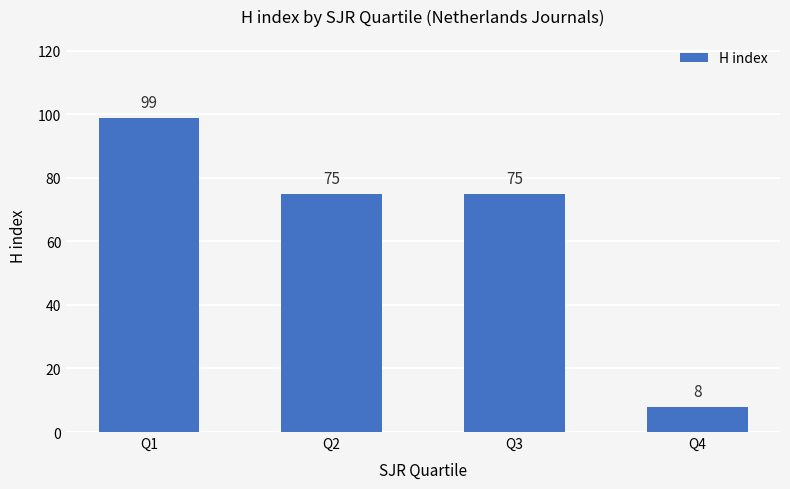

The chart shows a value of 124 at Q3. True or false?

False